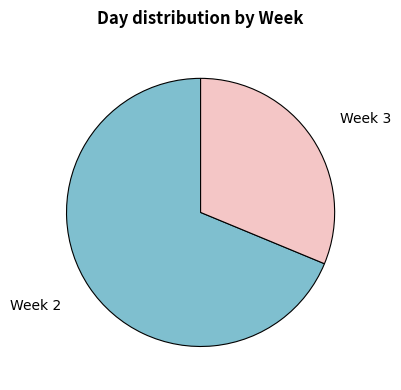

Between Week 2 and Week 3, which is larger?

Week 2